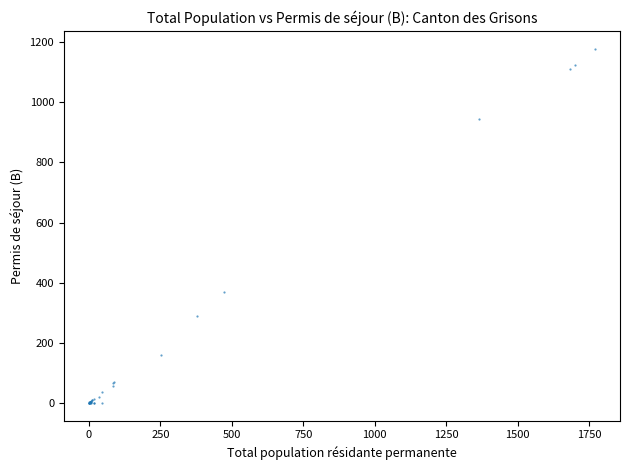

What Y value in the scatter plot is closest to 589?

368